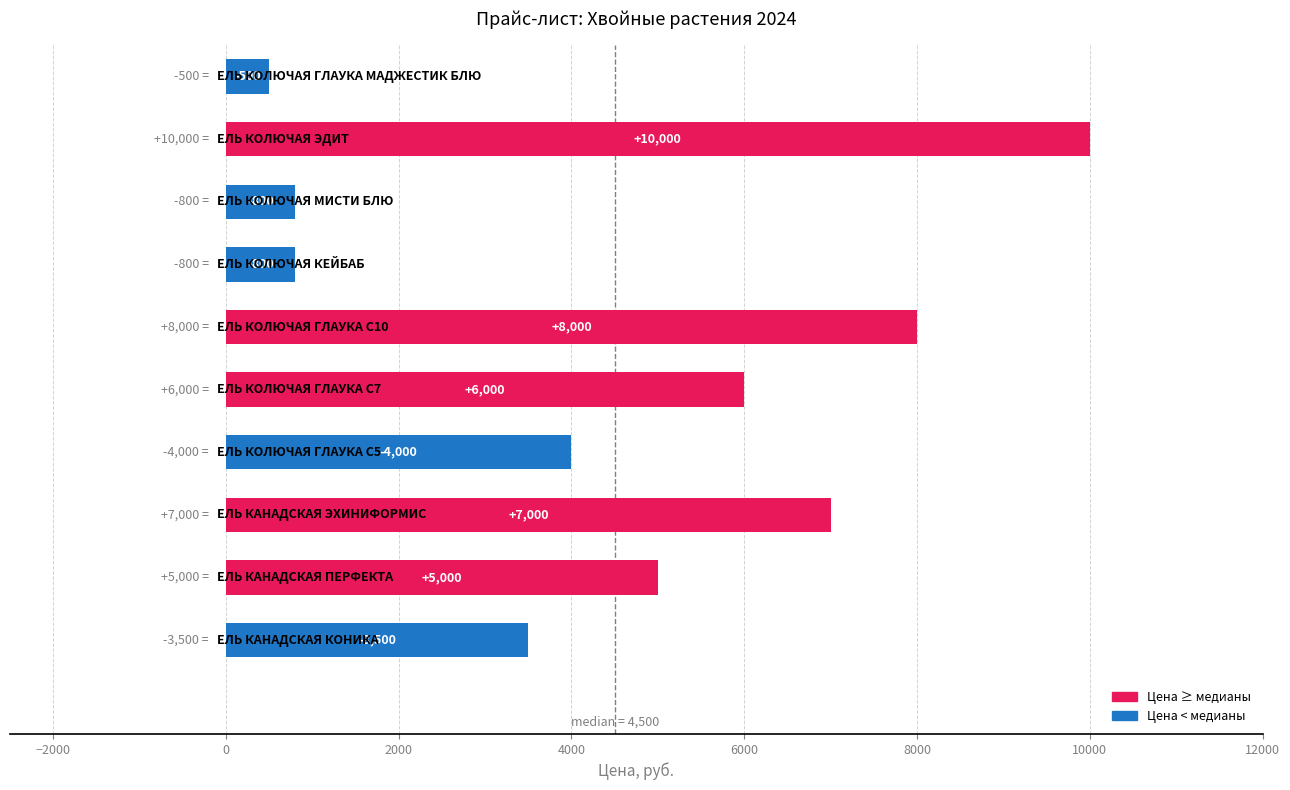

What is the maximum value shown in the chart?

10000